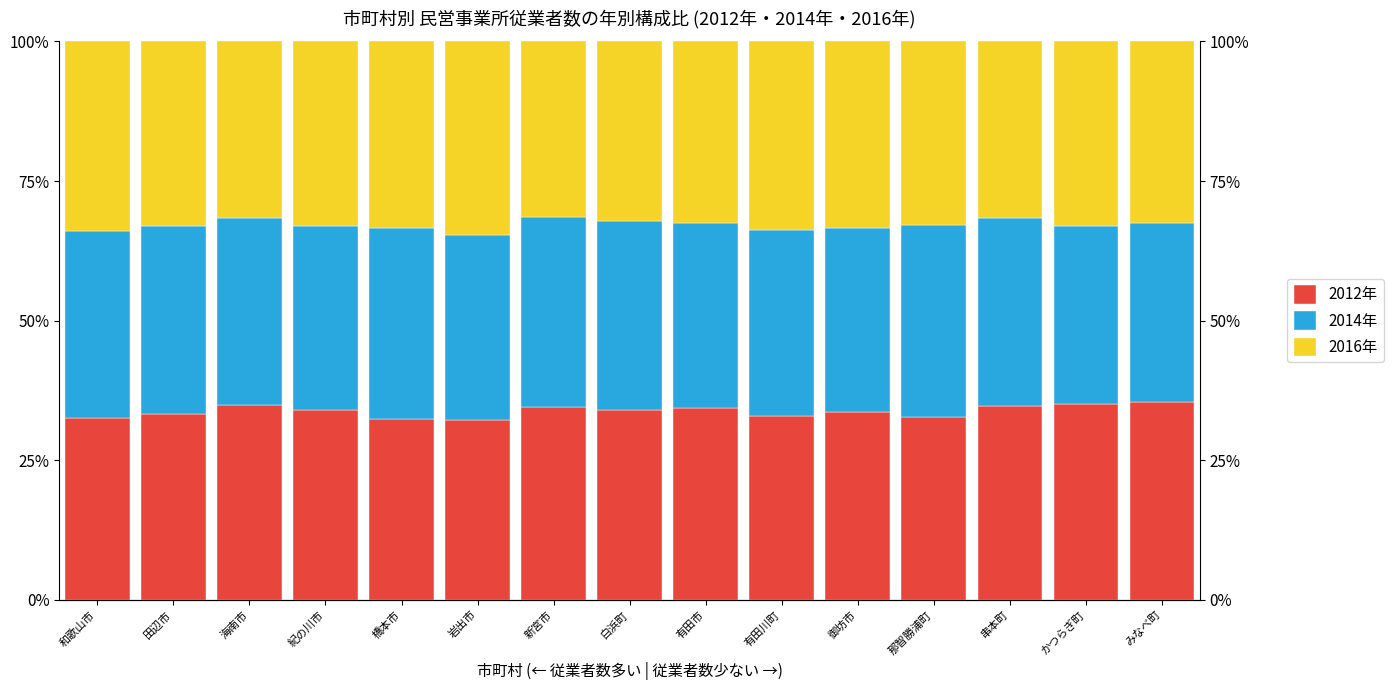

The value of 2014年 at 有田川町 is 33.4. True or false?

True